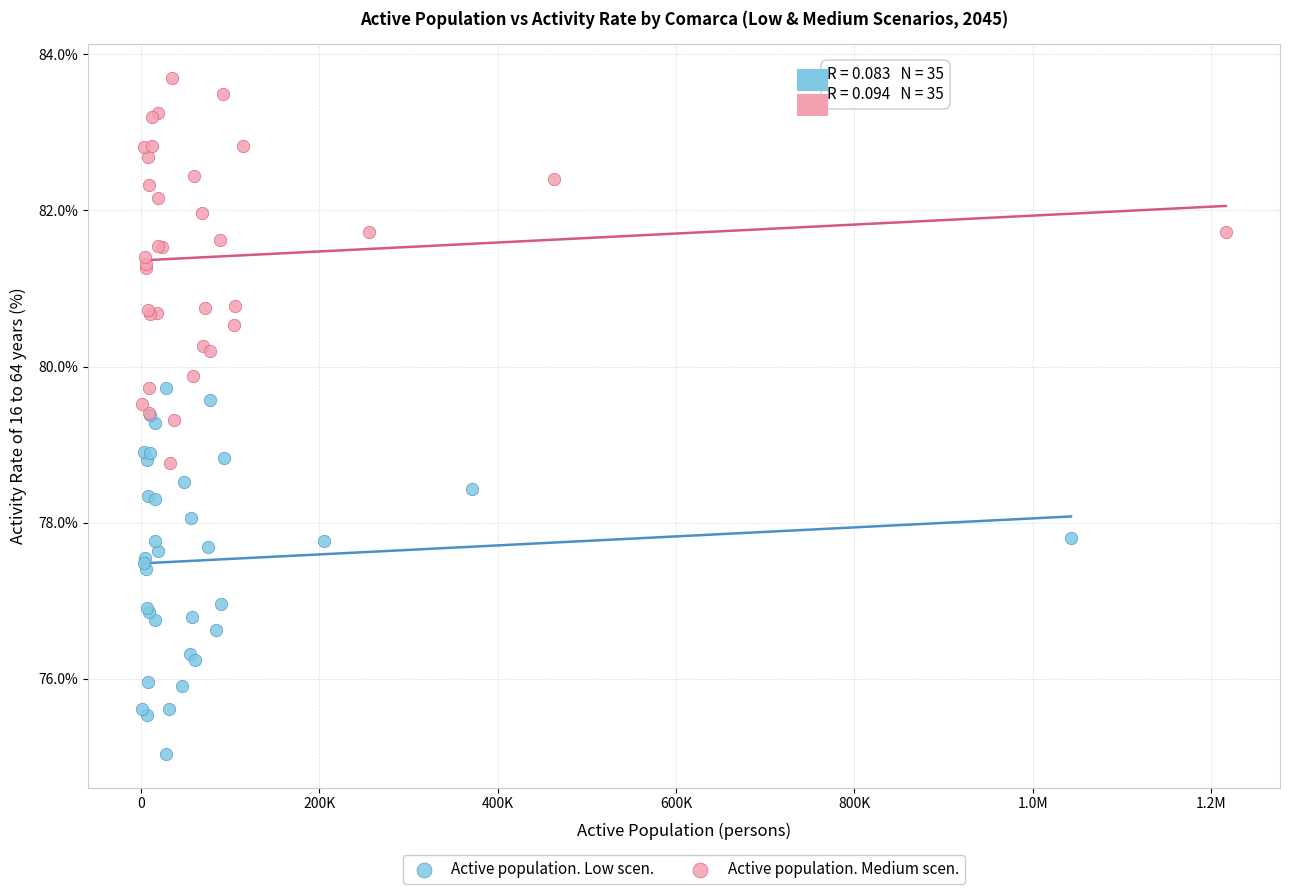

Which series contains the highest Y value?

Active population. Medium scen.